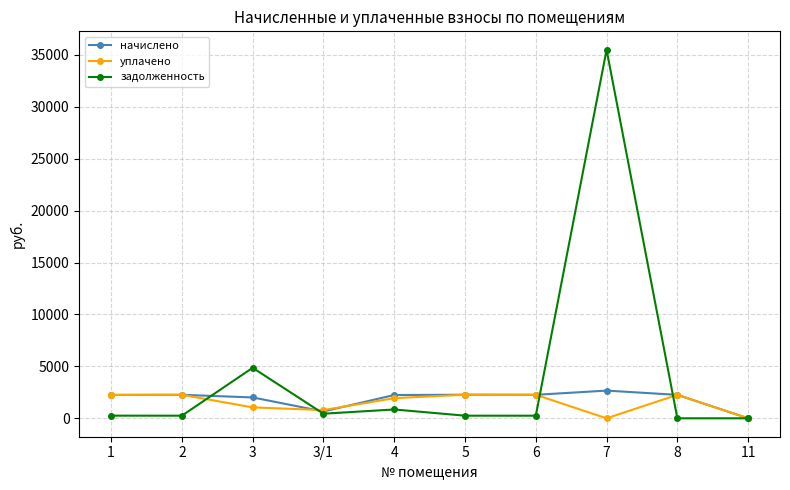

Rank the series by their maximum value, from highest to lowest.

задолженность, начислено, уплачено